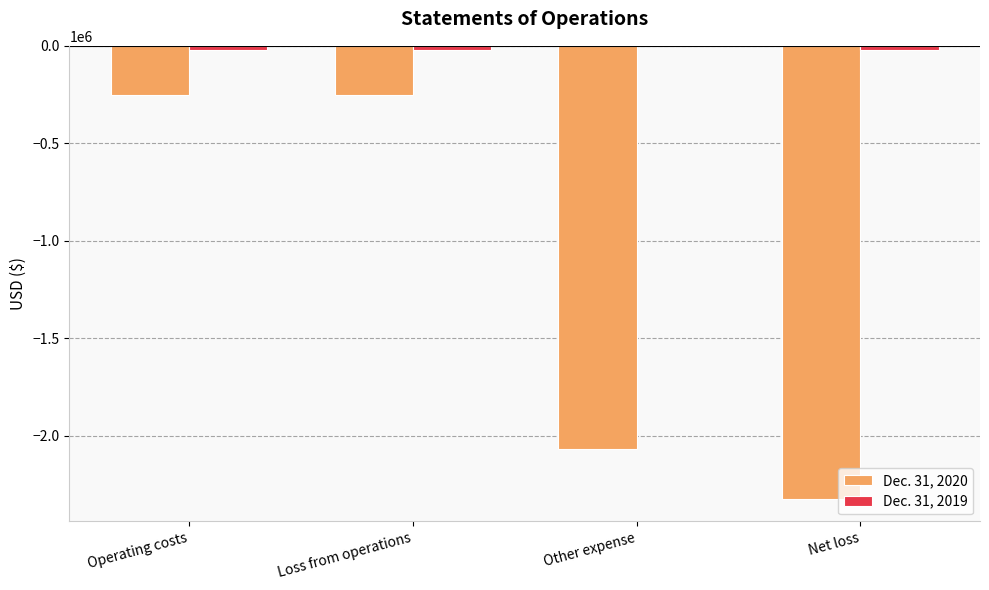

What is the total value across all series at Net loss?

-2346259